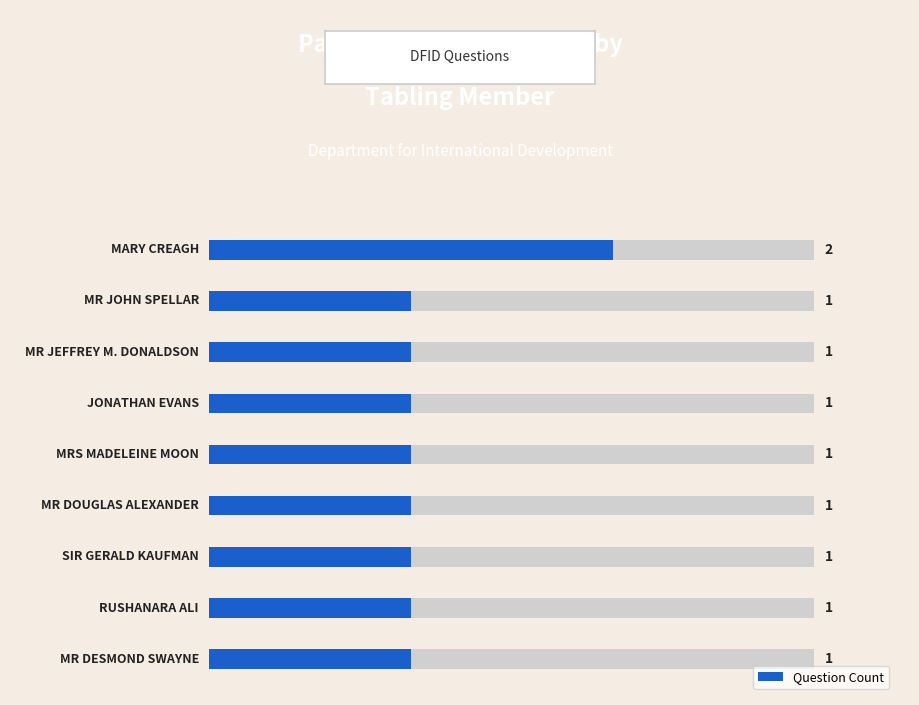

Reading right to left, list all the values displayed in this chart.

1	1	1	1	1	1	1	1	2